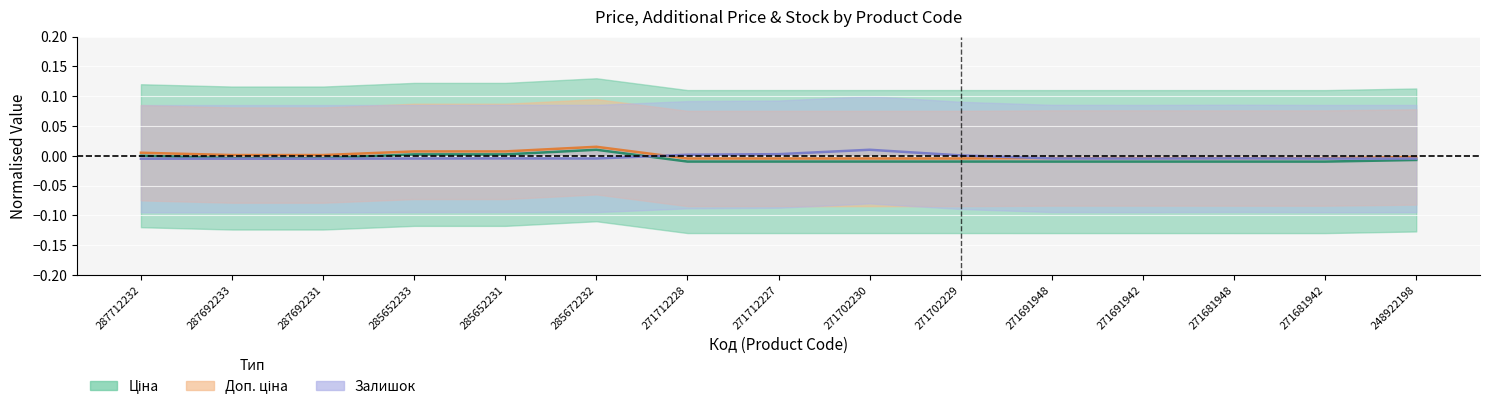

Reading right to left, list all the values displayed in this chart.

Ціна: 248922198=-0.0	271681942=-0.0	271681948=-0.0	271691942=-0.0	271691948=-0.0	271702229=-0.0	271702230=-0.0	271712227=-0.0	271712228=-0.0	285672232=0.0	285652231=0.0	285652233=0.0	287692231=-0.0	287692233=-0.0	287712232=0.0
Доп. ціна: 248922198=-0.0	271681942=-0.0	271681948=-0.0	271691942=-0.0	271691948=-0.0	271702229=-0.0	271702230=-0.0	271712227=-0.0	271712228=-0.0	285672232=0.0	285652231=0.0	285652233=0.0	287692231=0.0	287692233=0.0	287712232=0.0
Залишок: 248922198=-0.0	271681942=-0.0	271681948=-0.0	271691942=-0.0	271691948=-0.0	271702229=0.0	271702230=0.0	271712227=0.0	271712228=0.0	285672232=-0.0	285652231=-0.0	285652233=-0.0	287692231=-0.0	287692233=-0.0	287712232=-0.0